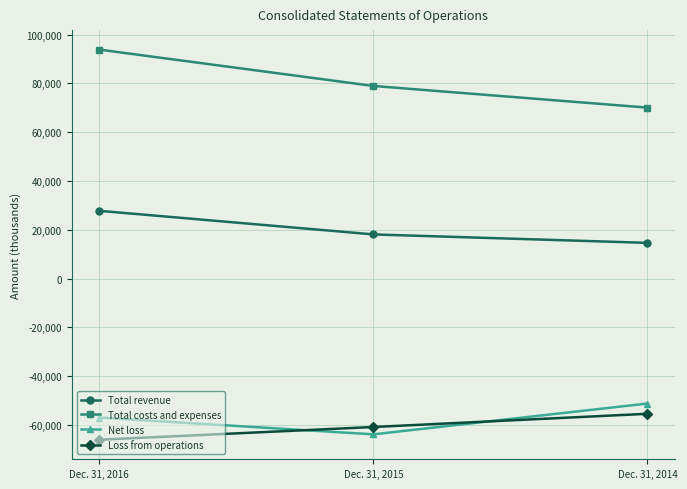

Count the Total revenue values in the range 14632 to 27771.

3